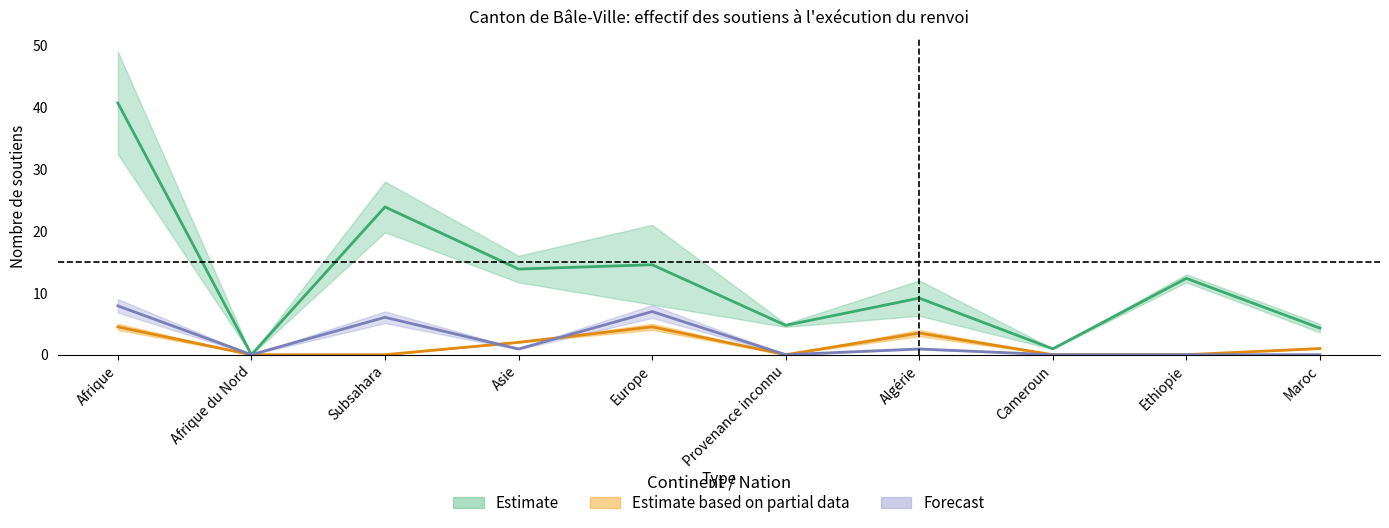

At how many categories does at least one series exceed 3?

8